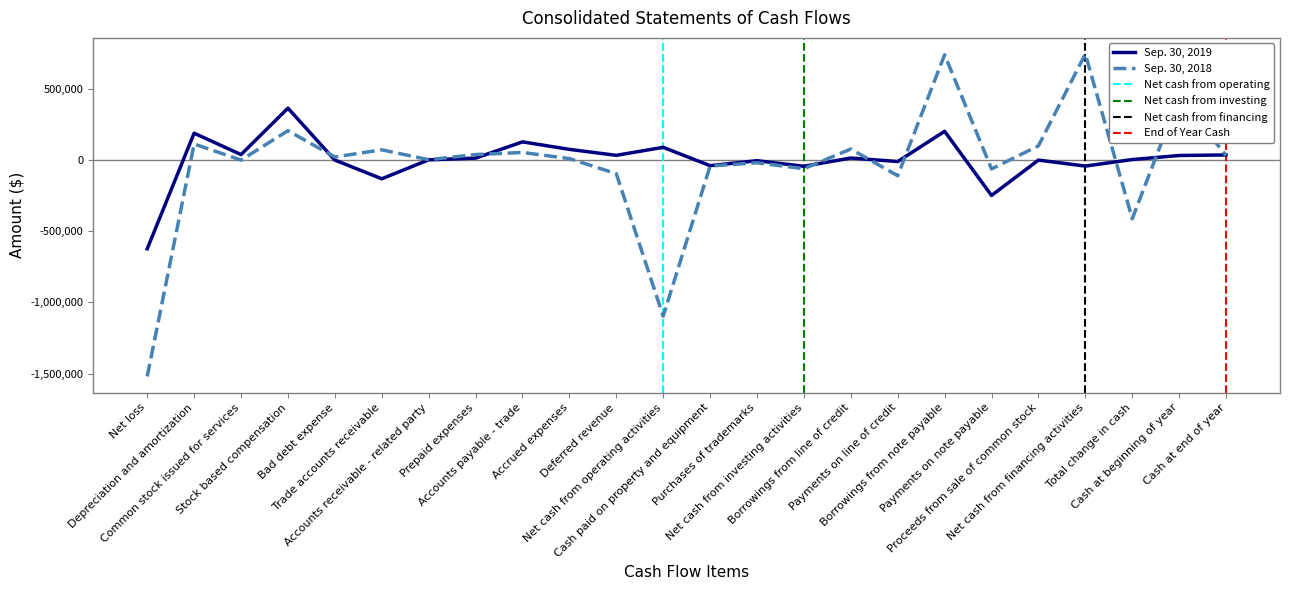

True or false: Sep. 30, 2019 has more than 1 points higher than both neighbors.

True